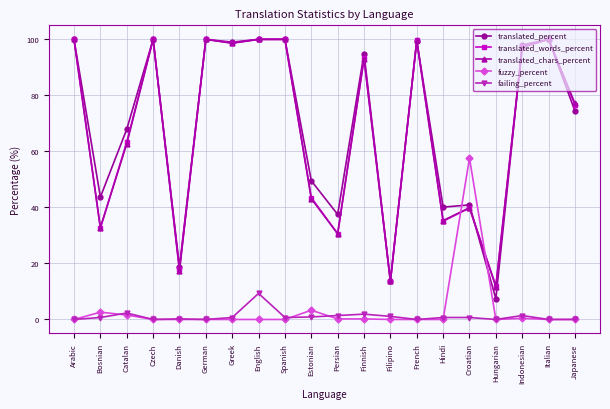

What is the difference between the maximum and minimum values in the translated_percent series?

92.6